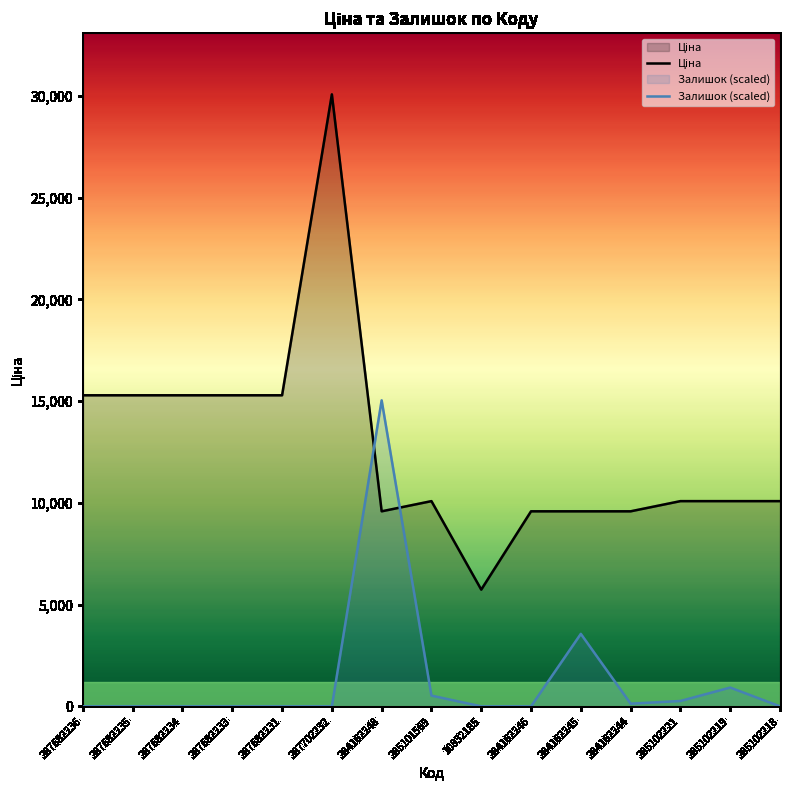

What is the label of the 15th point from the left?

285102218